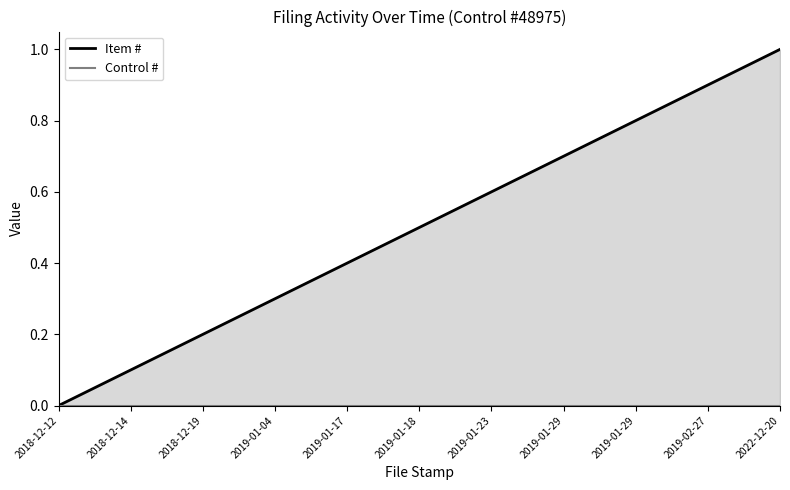

Reading left to right, extract all data points from this chart.

Item #: 2018-12-12=0.0	2018-12-14=0.1	2018-12-19=0.2	2019-01-04=0.3	2019-01-17=0.4	2019-01-18=0.5	2019-01-23=0.6	2019-01-29=0.7	2019-01-29=0.8	2019-02-27=0.9	2022-12-20=1.0
Control #: 2018-12-12=0.0	2018-12-14=0.0	2018-12-19=0.0	2019-01-04=0.0	2019-01-17=0.0	2019-01-18=0.0	2019-01-23=0.0	2019-01-29=0.0	2019-01-29=0.0	2019-02-27=0.0	2022-12-20=0.0